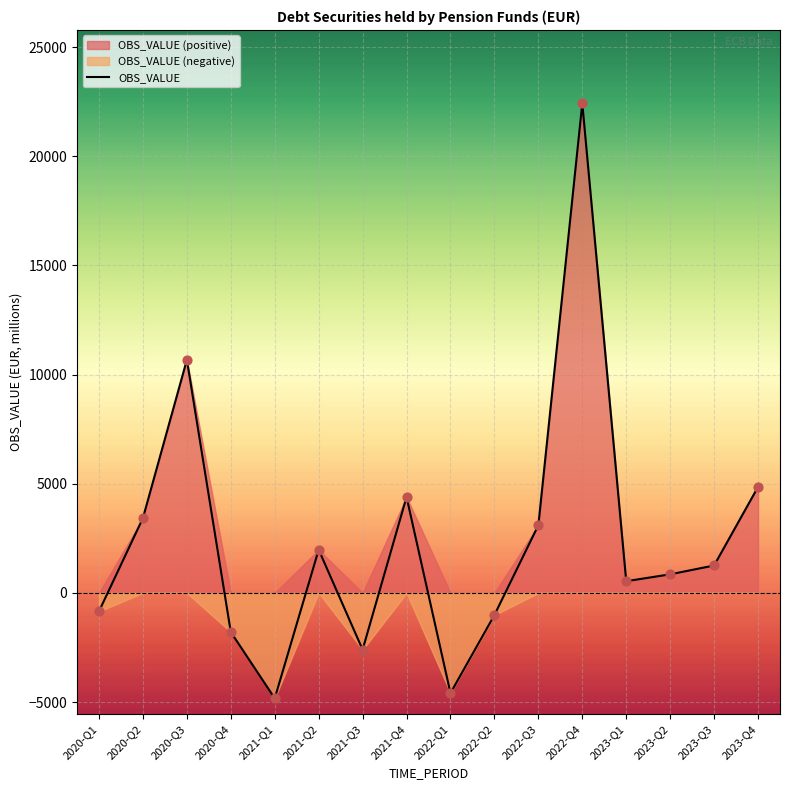

What is the ratio of the value at 2022-Q3 to the value at 2023-Q1?

5.8